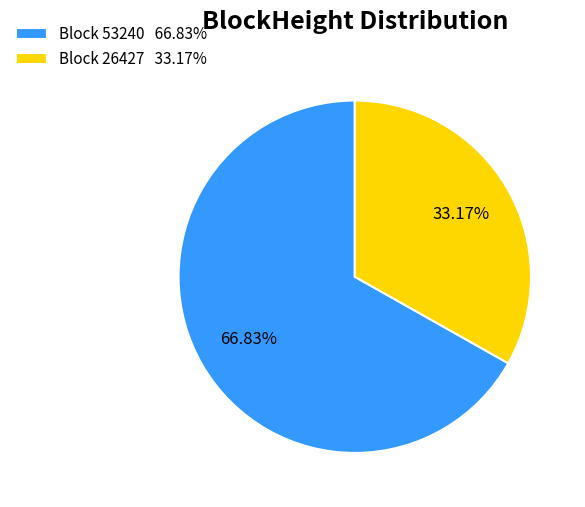

Combined, do Block 26427 33.17% and Block 53240 66.83% account for over 50%?

Yes